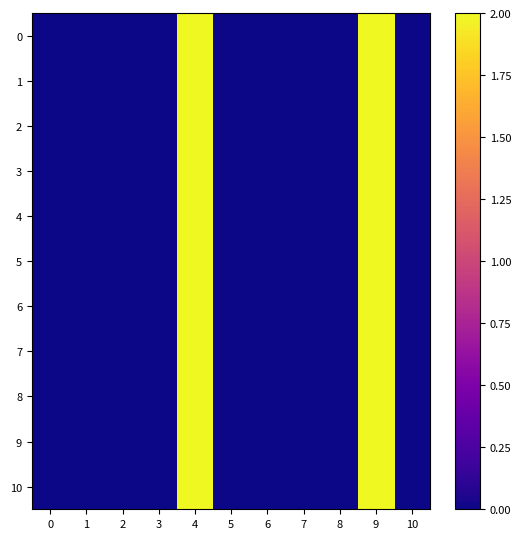

Rank the series by their maximum value, from highest to lowest.

row_0, row_1, row_2, row_3, row_4, row_5, row_6, row_7, row_8, row_9, row_10